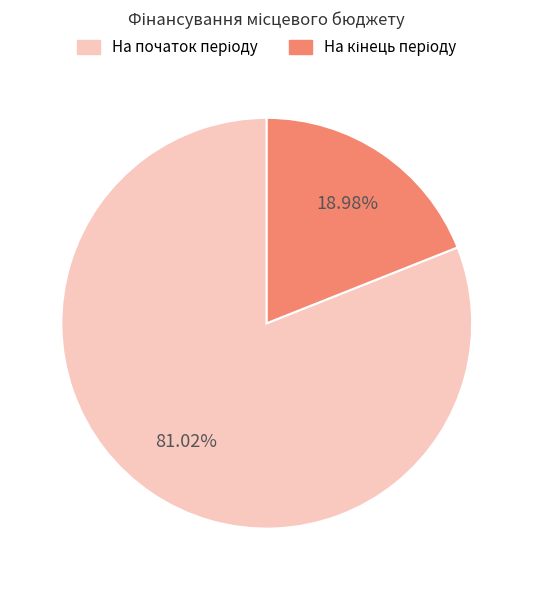

Does any single category account for the majority?

Yes